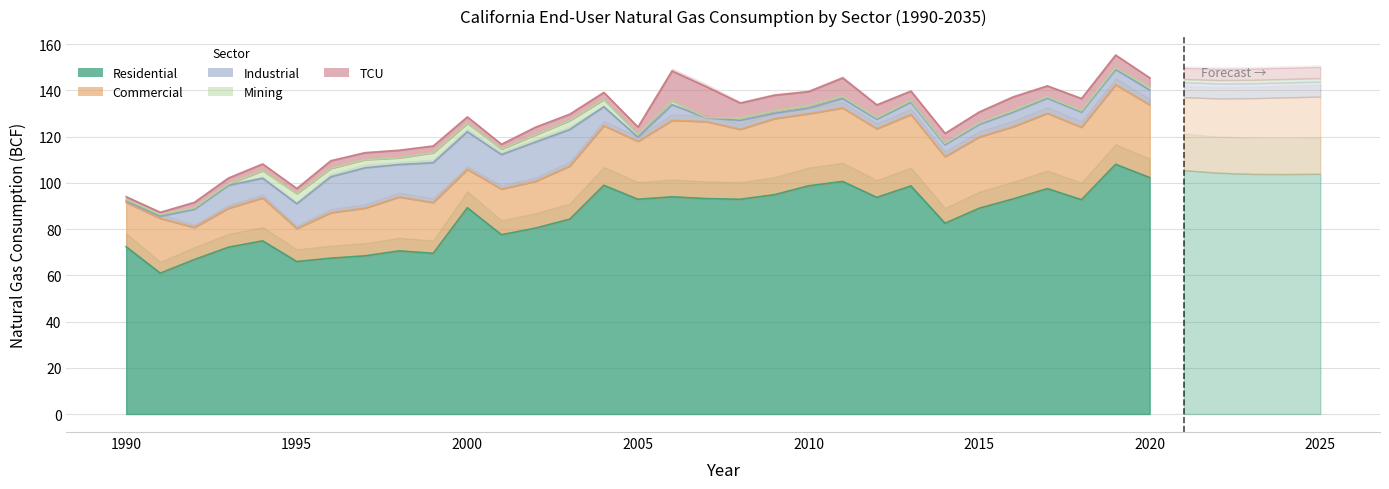

Is it true that Residential equals 80.4 at 2002?

True